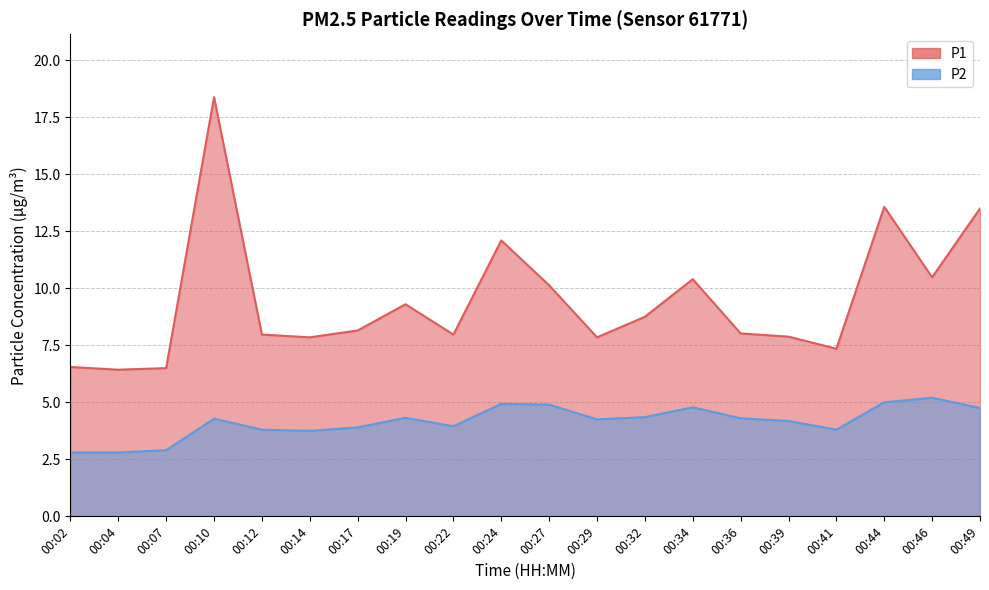

Reading left to right, extract all data points from this chart.

P1: 00:02=6.5	00:04=6.4	00:07=6.5	00:10=18.4	00:12=8.0	00:14=7.8	00:17=8.2	00:19=9.3	00:22=8.0	00:24=12.1	00:27=10.1	00:29=7.8	00:32=8.8	00:34=10.4	00:36=8.0	00:39=7.9	00:41=7.3	00:44=13.6	00:46=10.5	00:49=13.5
P2: 00:02=2.8	00:04=2.8	00:07=2.9	00:10=4.3	00:12=3.8	00:14=3.8	00:17=3.9	00:19=4.3	00:22=4.0	00:24=4.9	00:27=4.9	00:29=4.2	00:32=4.3	00:34=4.8	00:36=4.3	00:39=4.2	00:41=3.8	00:44=5.0	00:46=5.2	00:49=4.8